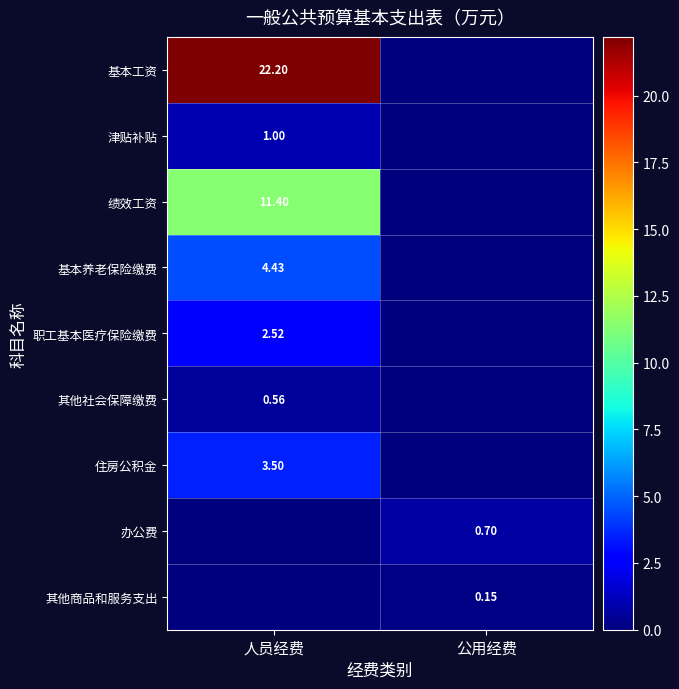

Which series has the largest total across all categories?

基本工资